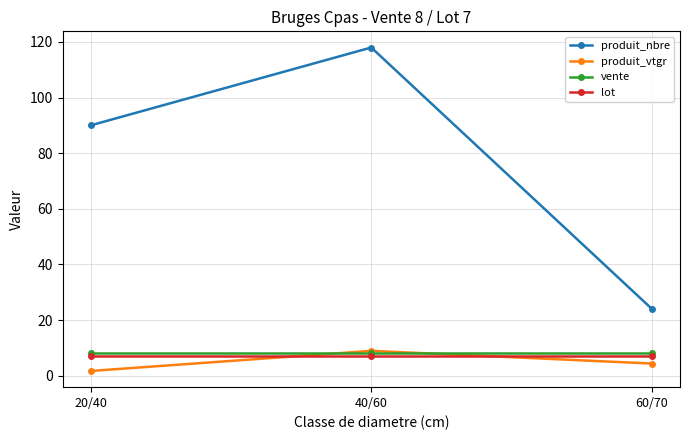

What is the value of the produit_nbre point at the 1st from the left?

90.0